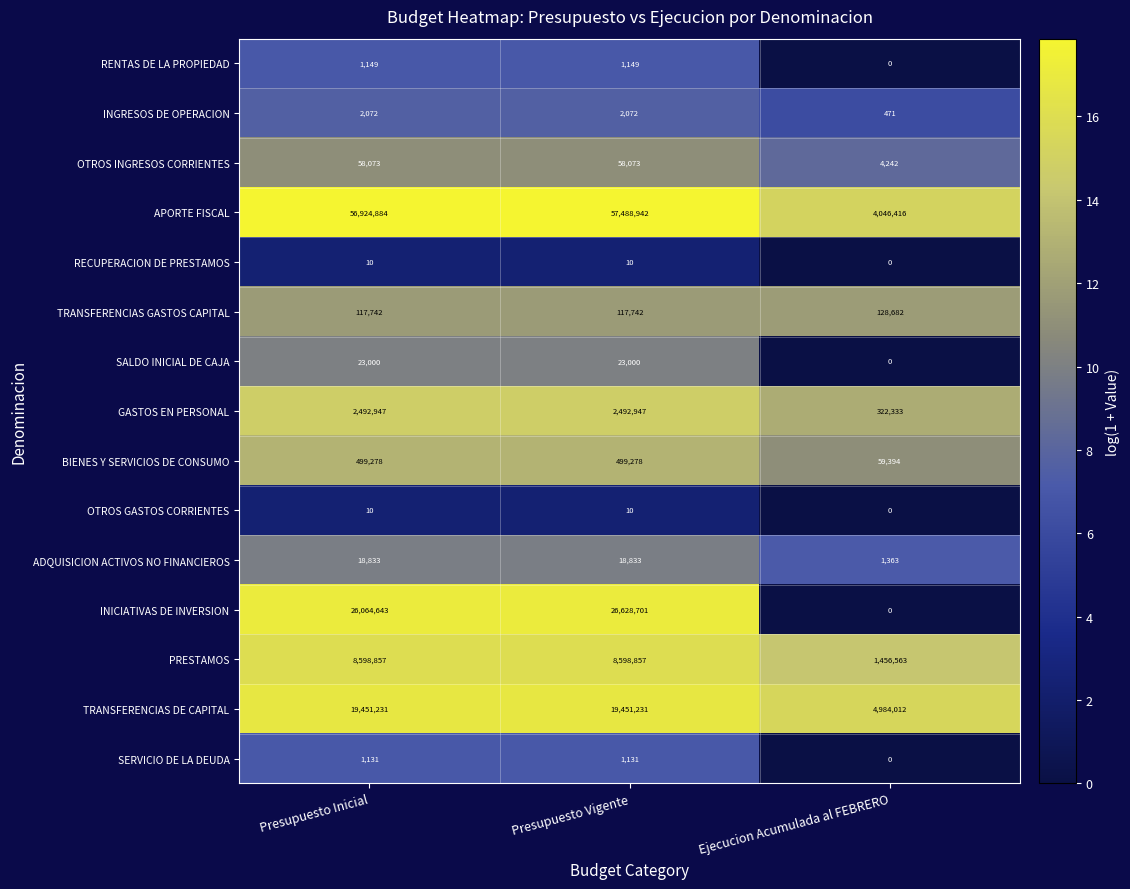

What is the difference between the RENTAS DE LA PROPIEDAD values at Ejecucion Acumulada al FEBRERO and Presupuesto Vigente?

1149